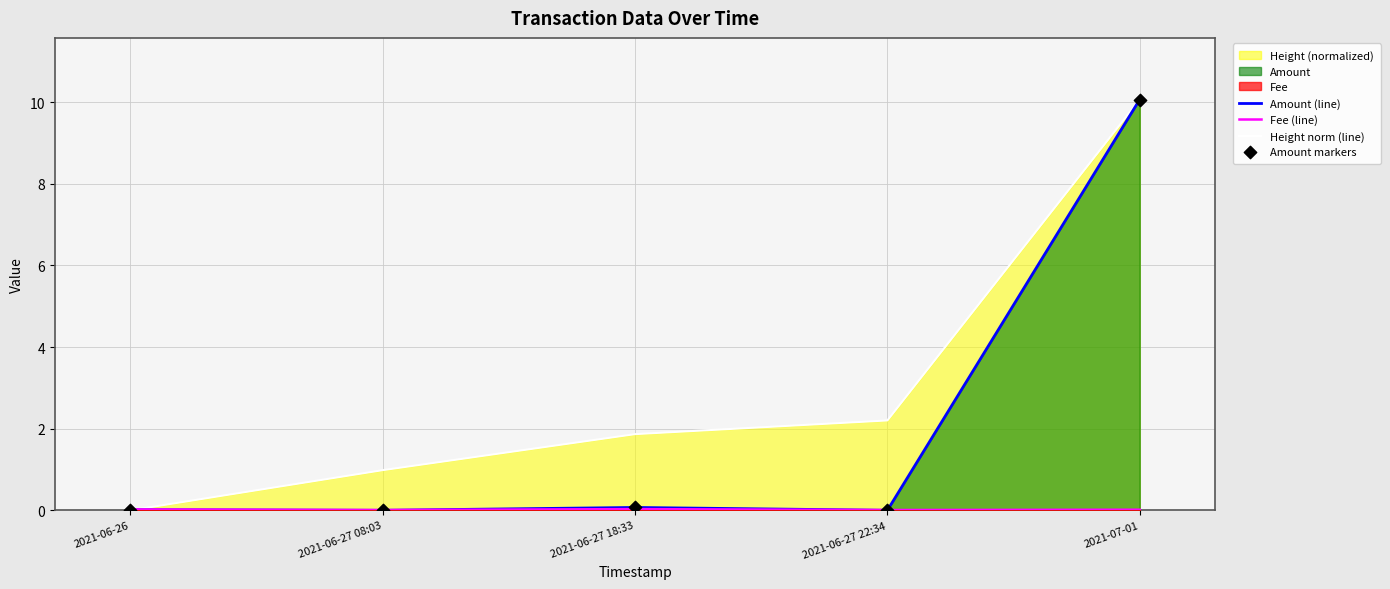

What is the total value across all series at 2021-06-27 22:34?

2.2